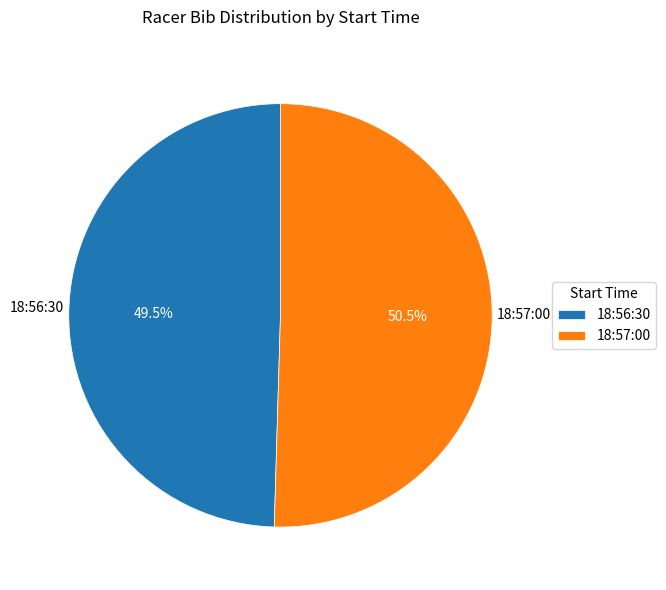

Rank the categories by value from lowest to highest.

18:56:30, 18:57:00